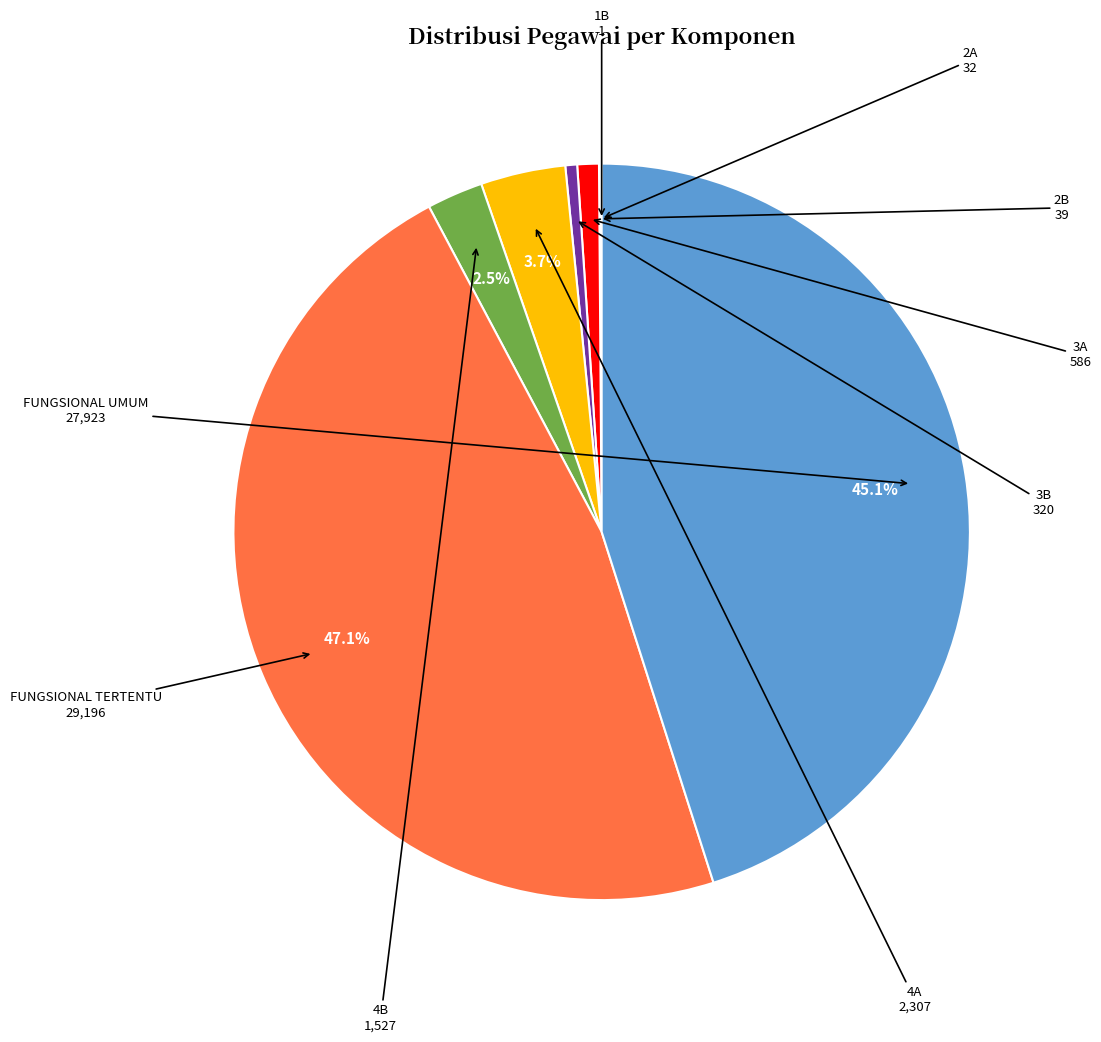

Which has a higher value, 3A or 4B?

4B